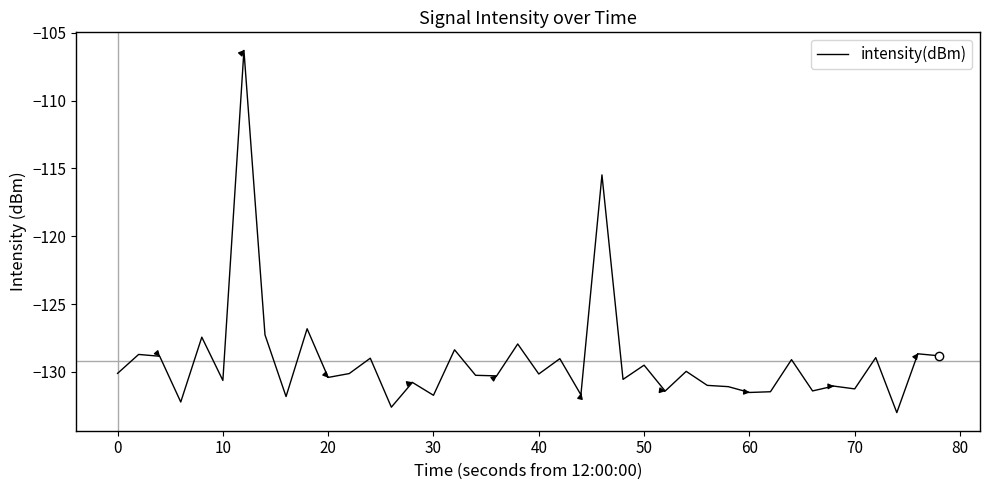

How many interior local valleys (lower than both neighbors) does the data have?

15